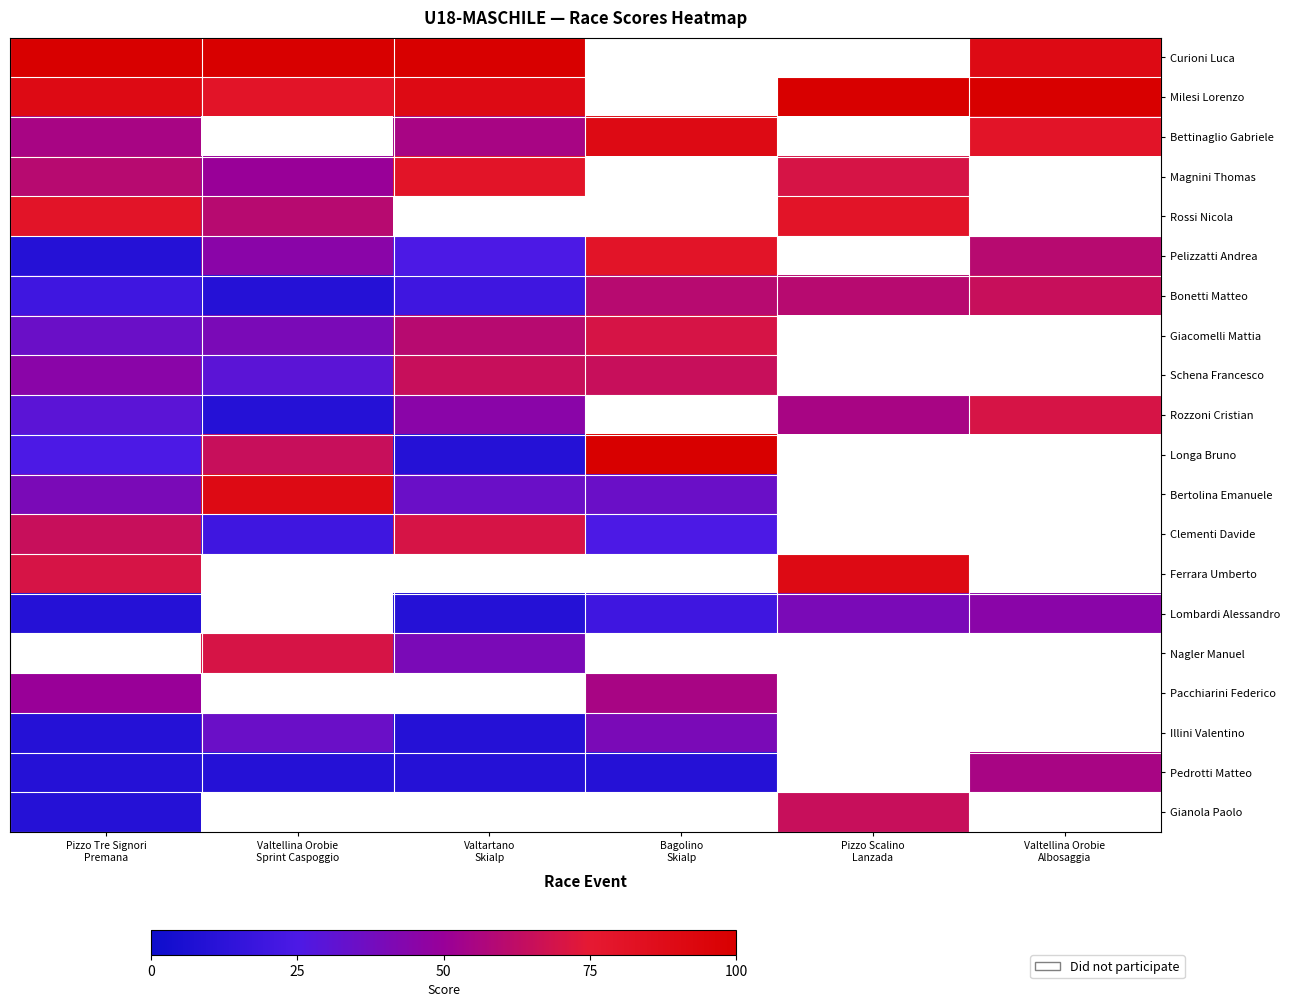

True or false: Pedrotti Matteo has a value of 10.0 at Pizzo Tre Signori Premana.

True